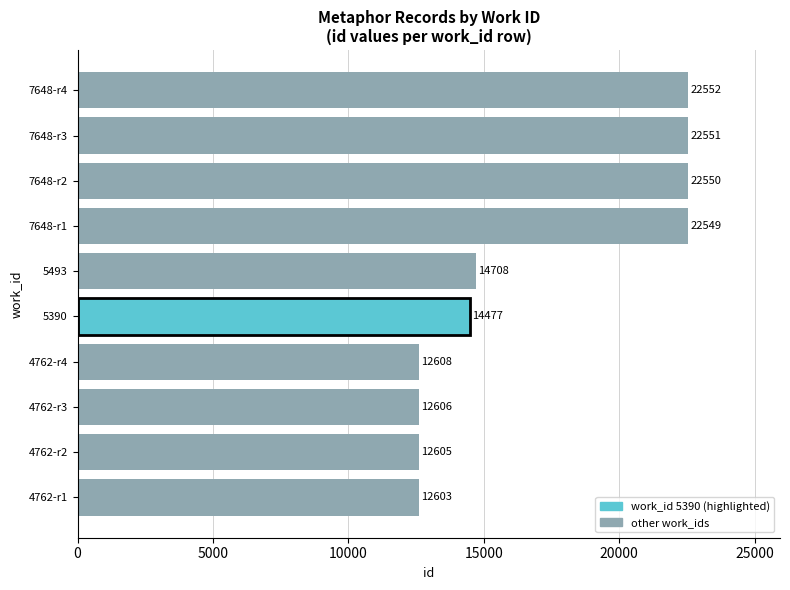

Rank the categories by value from lowest to highest.

4762-r1, 4762-r2, 4762-r3, 4762-r4, 5390, 5493, 7648-r1, 7648-r2, 7648-r3, 7648-r4